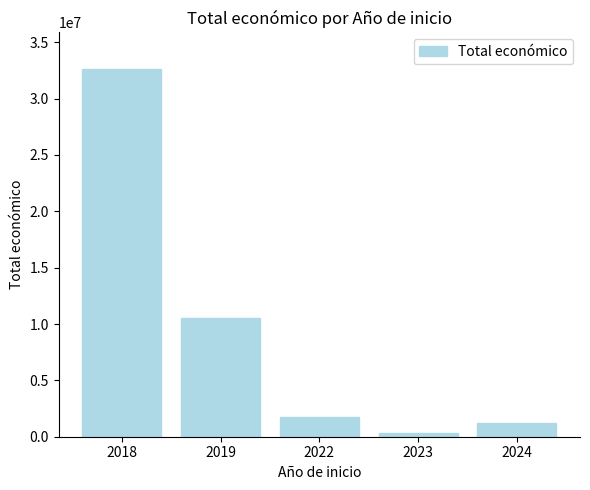

What is the minimum value shown in the chart?

352139